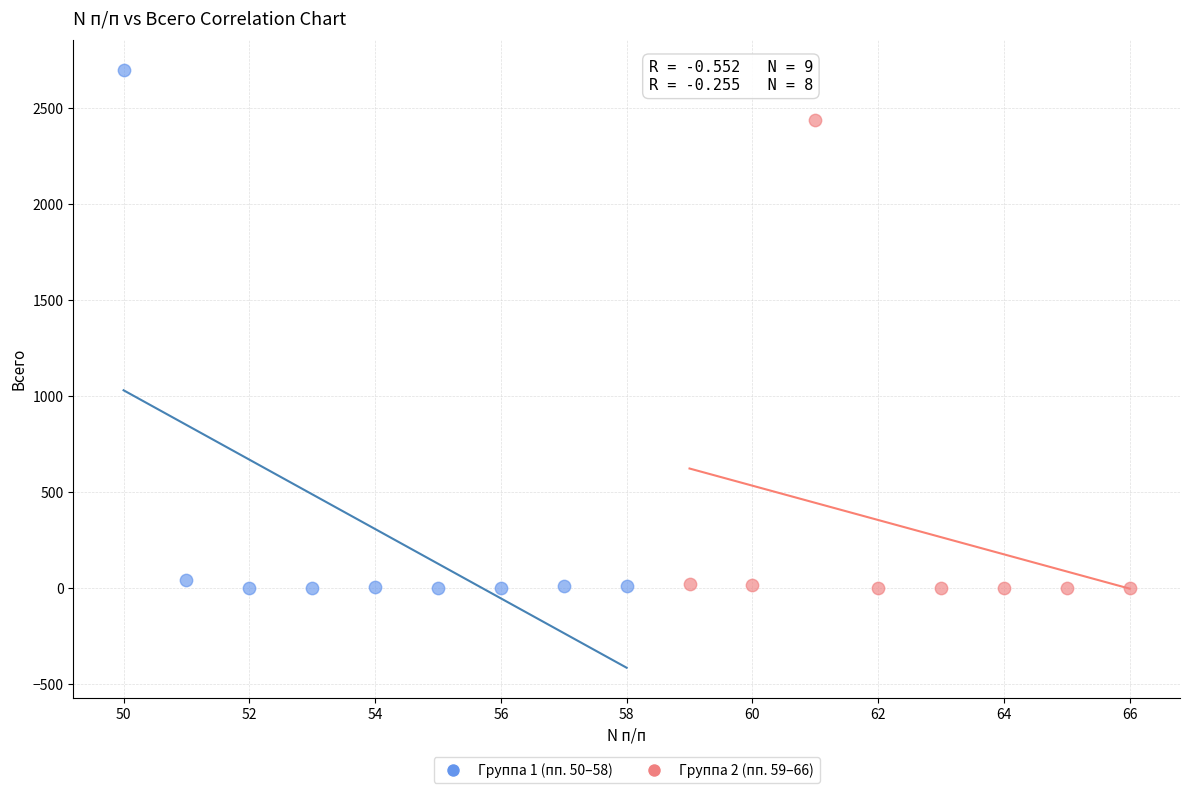

Which series has the largest Y range (max minus min)?

Группа 1 (пп. 50–58)